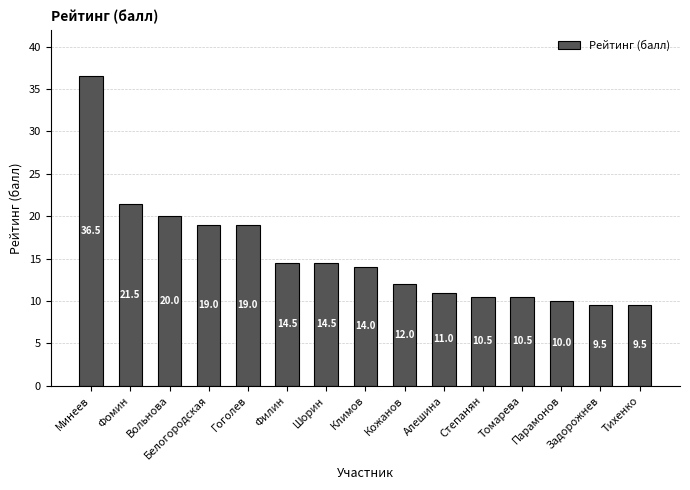

Count the number of categories in the chart.

15